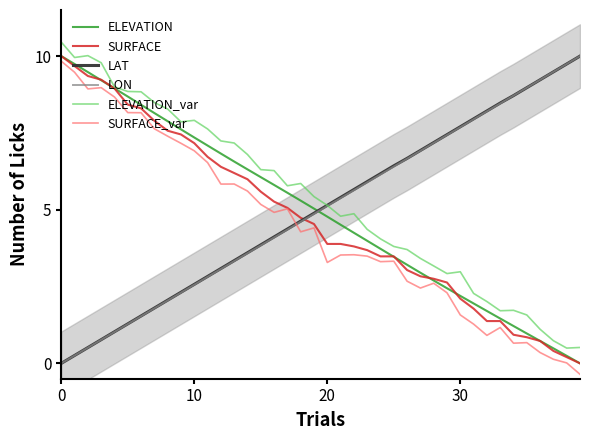

What is the maximum value for SURFACE?

10.0